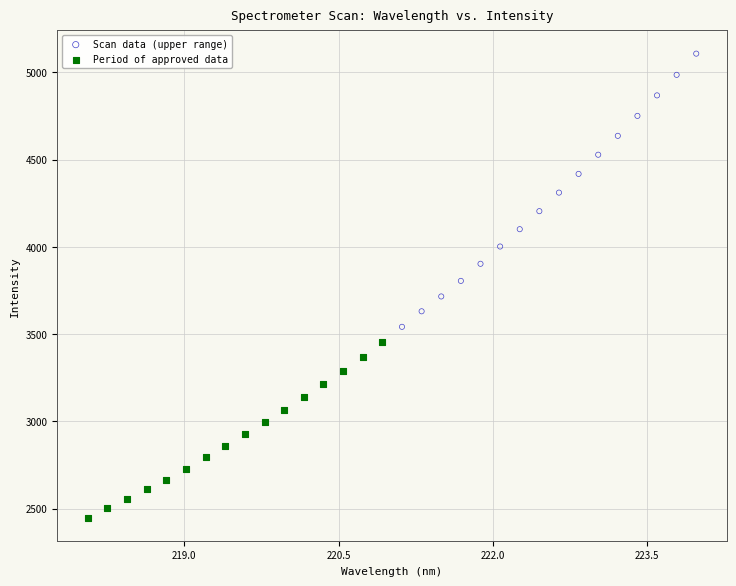

Which series reaches the minimum Y coordinate?

Period of approved data